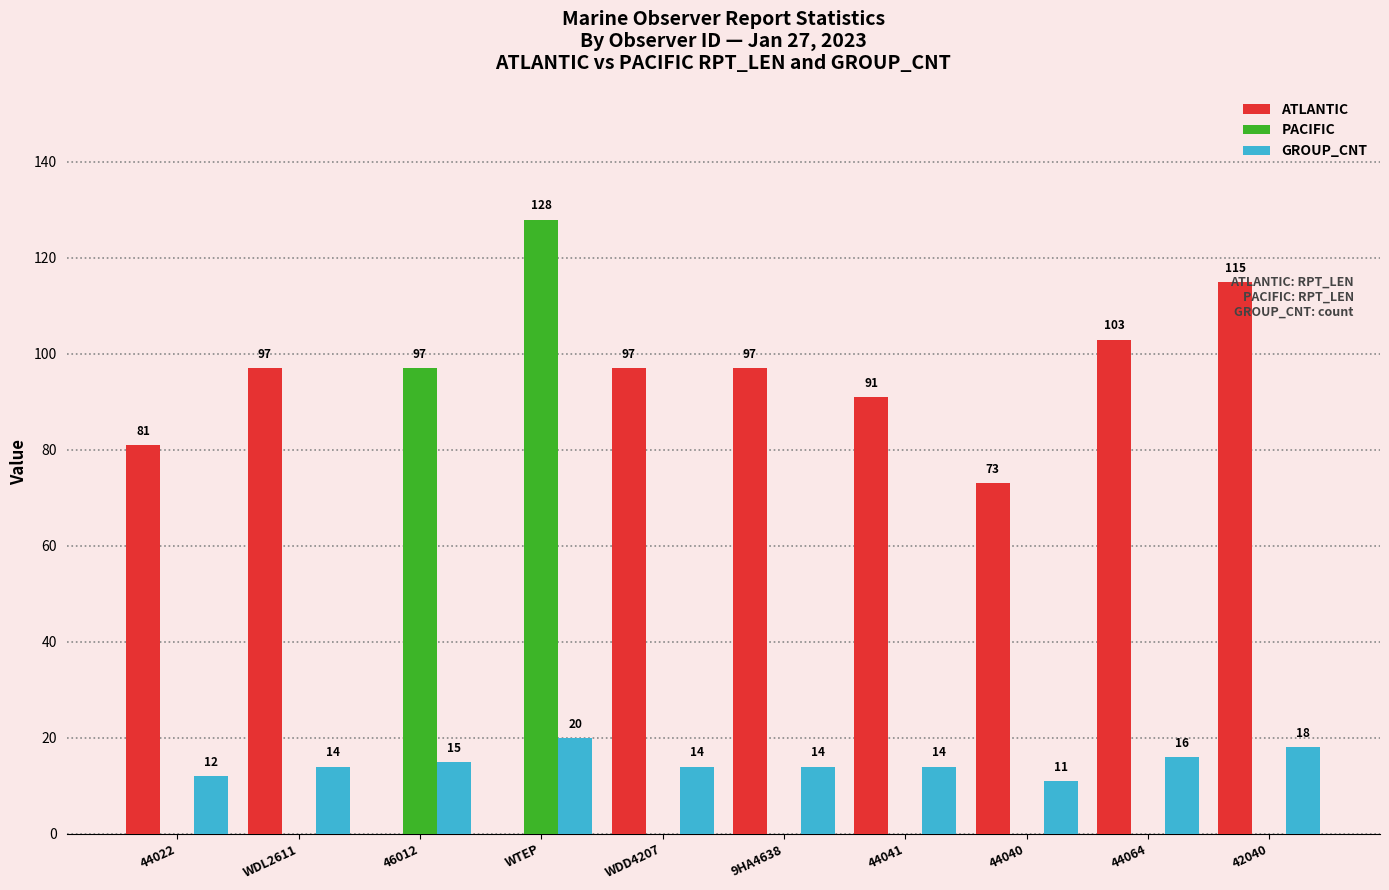

How many GROUP_CNT values are between 14 and 16?

6